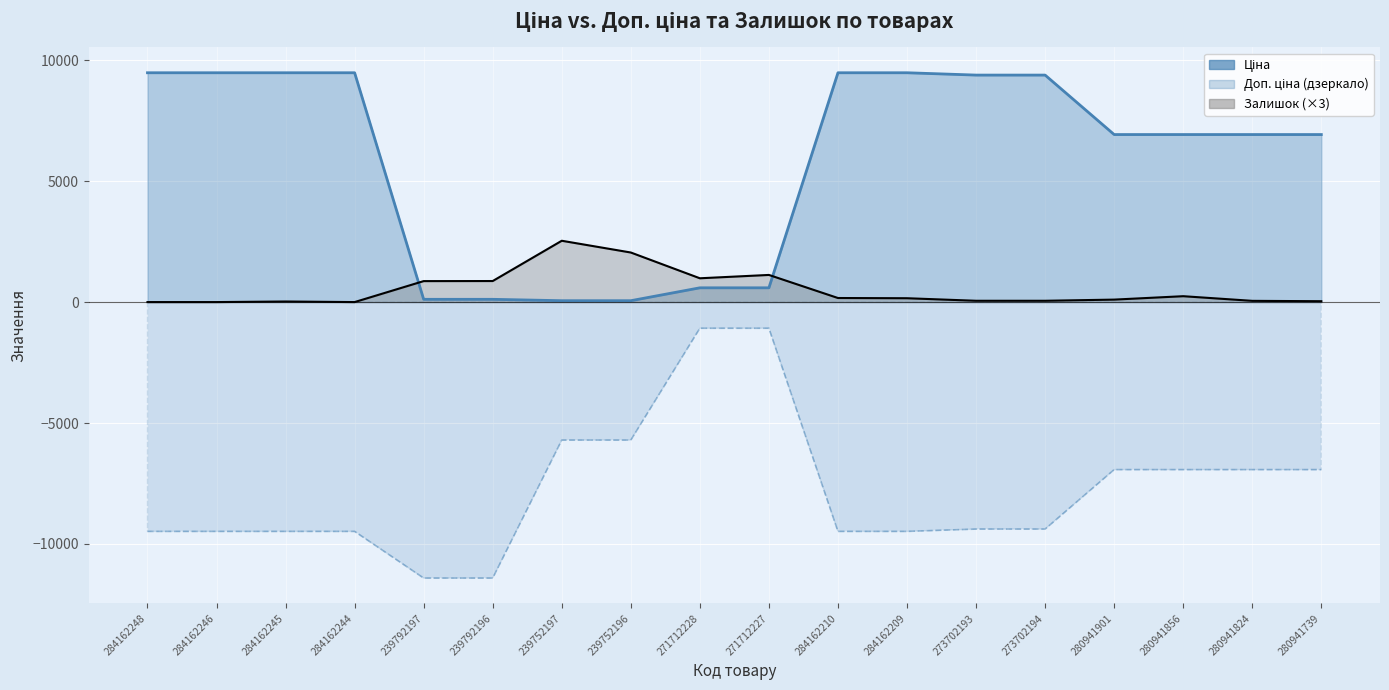

Is the value of Доп. ціна at 280941739 greater than the value of Ціна at 284162245?

No